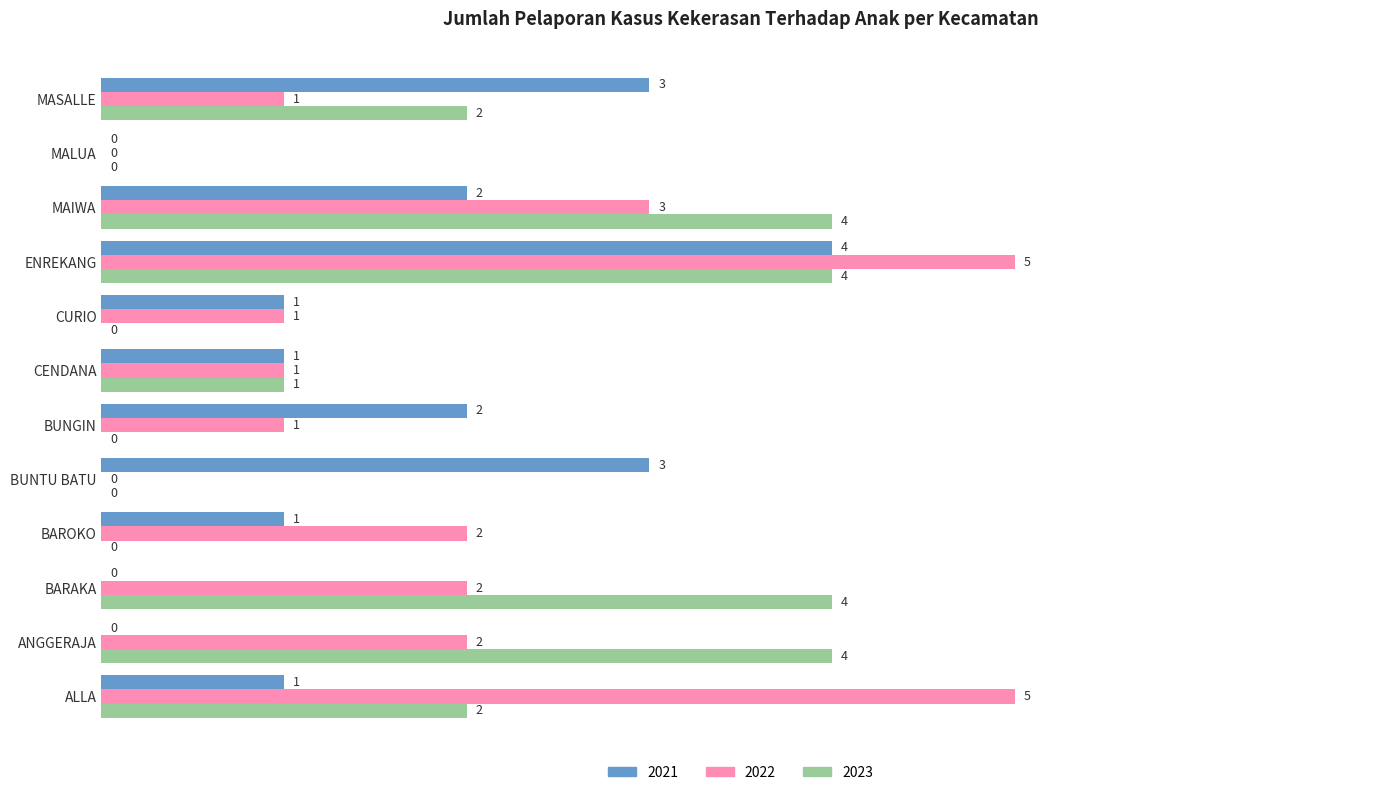

What is the greatest value displayed?

5